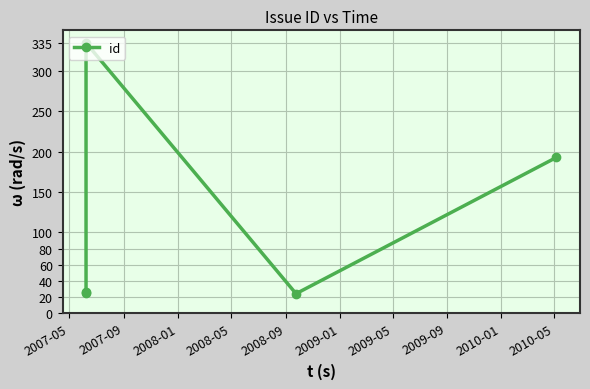

What is the value of the 2nd point from the left?

25